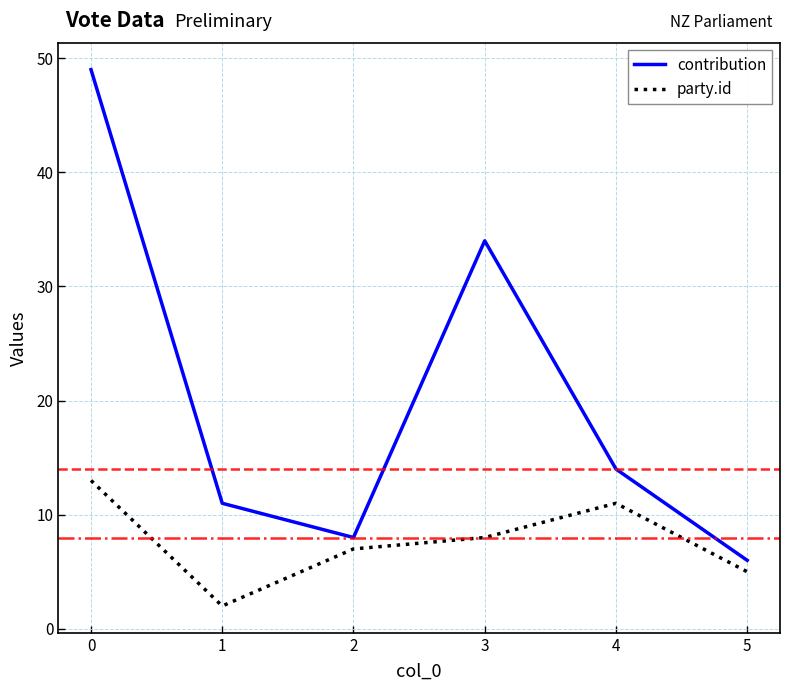

What are all the series names shown in the legend?

contribution, party.id